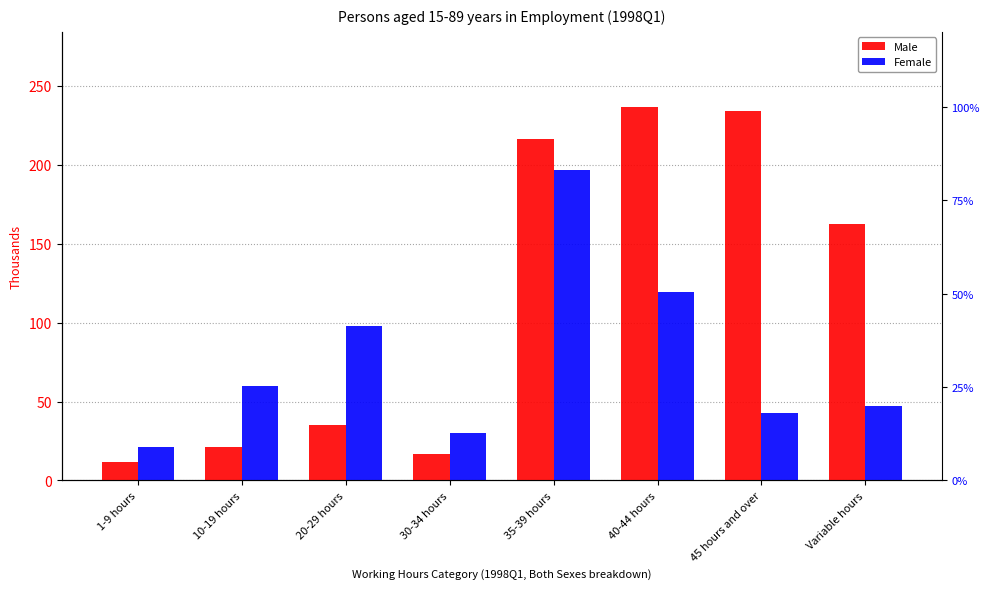

How many groups of bars are there?

8